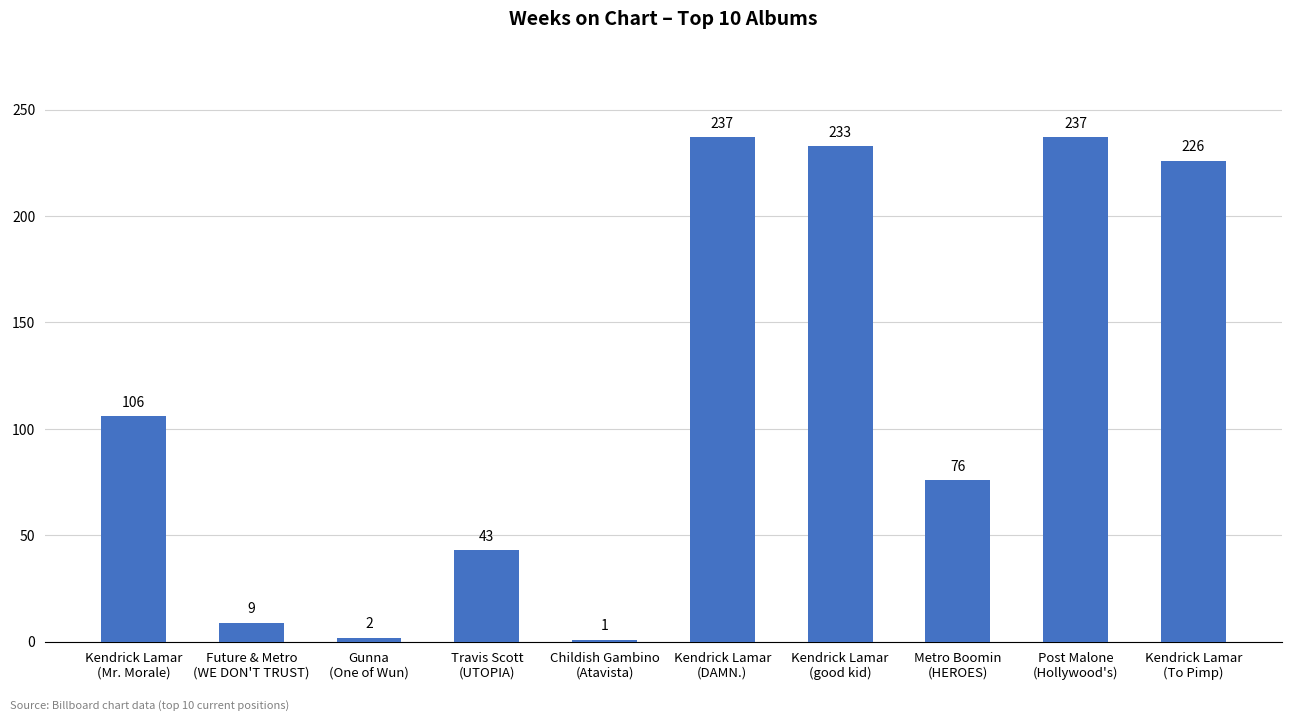

What is the difference between the second highest and second lowest values?

235